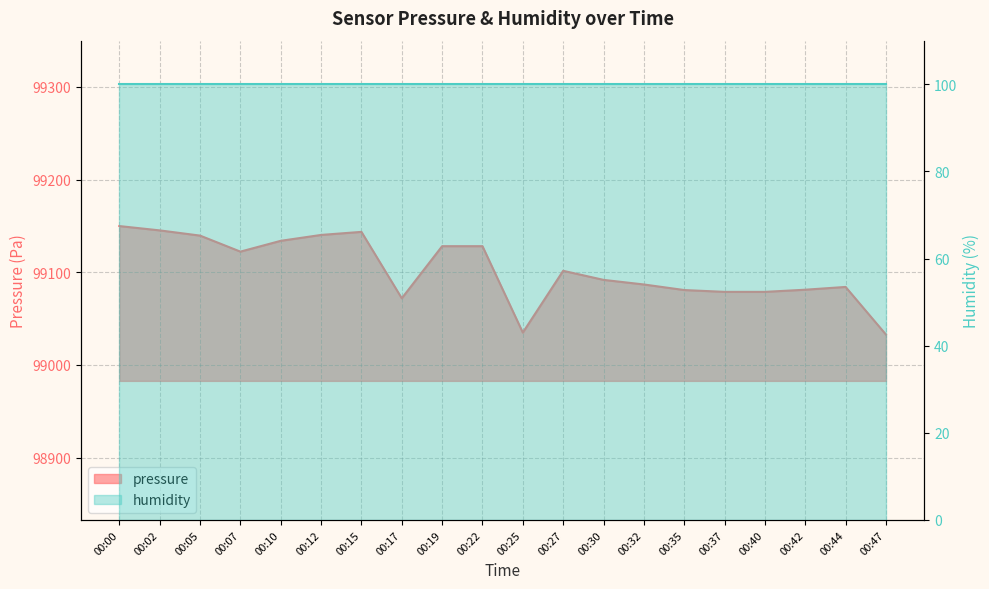

Count the number of values greater than 99101.

10